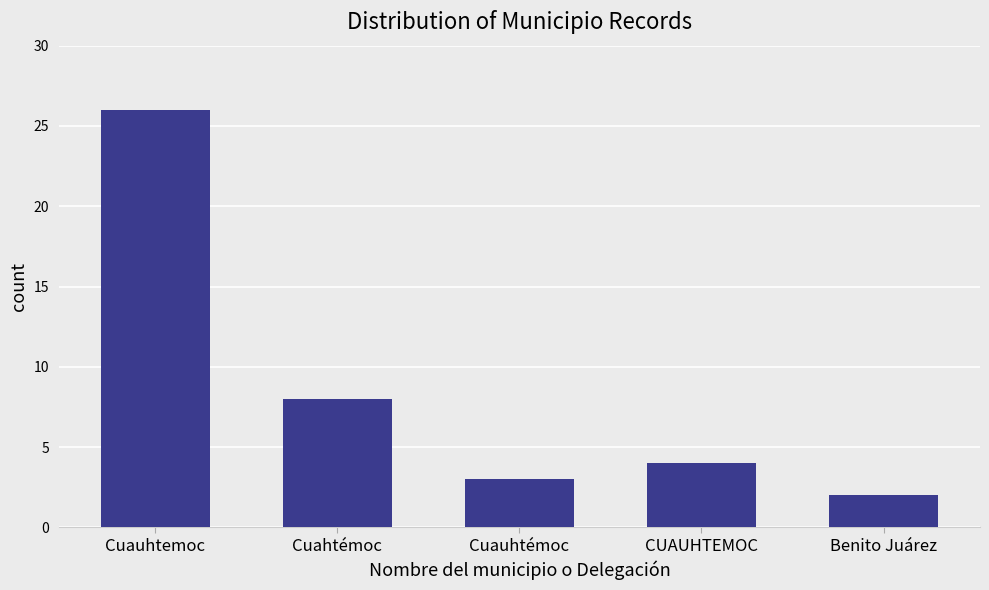

How many data points are less than 4?

2